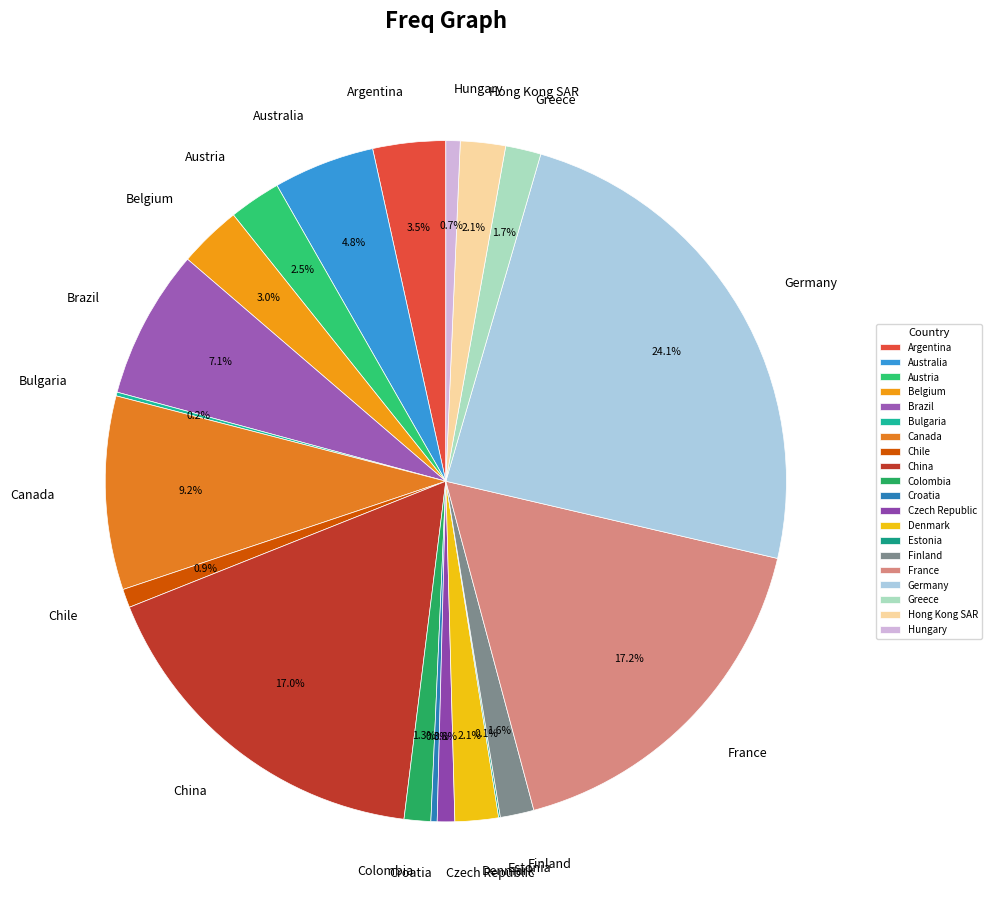

Combined, what portion of the pie is Colombia and Australia?

6.1%